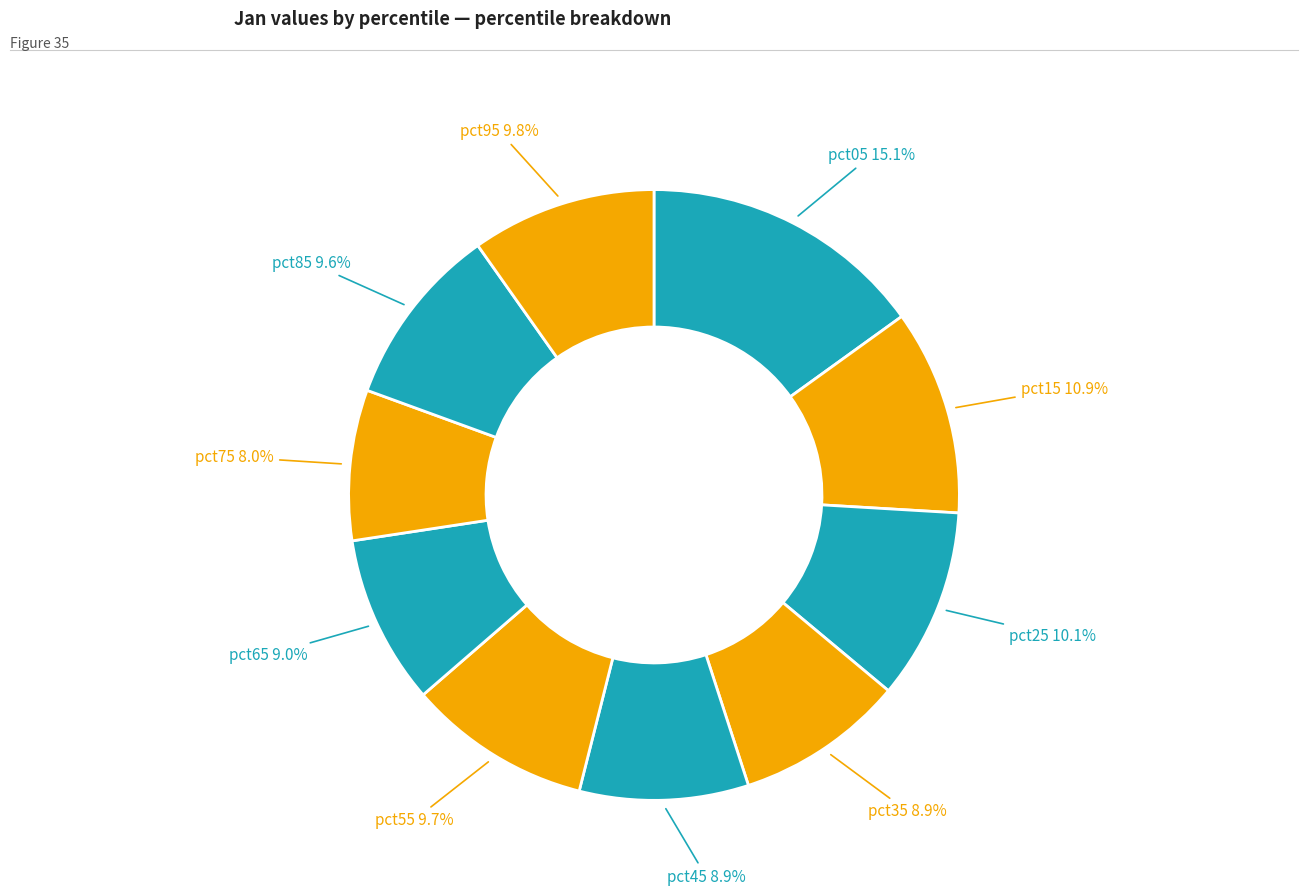

Which slice is the smallest?

pct75